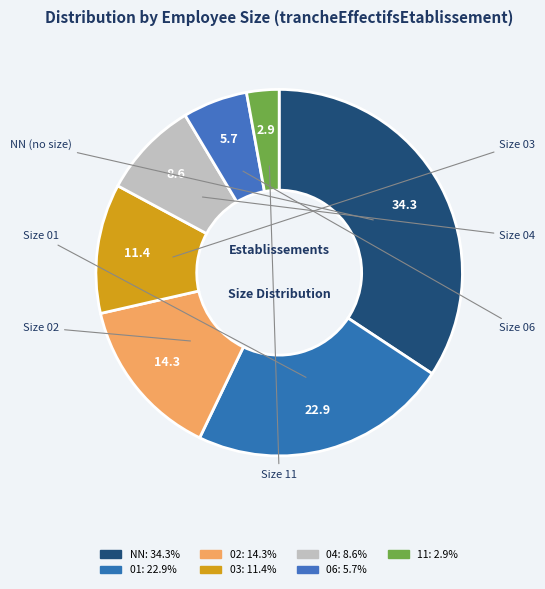

Is there any slice that represents more than half of the pie?

No